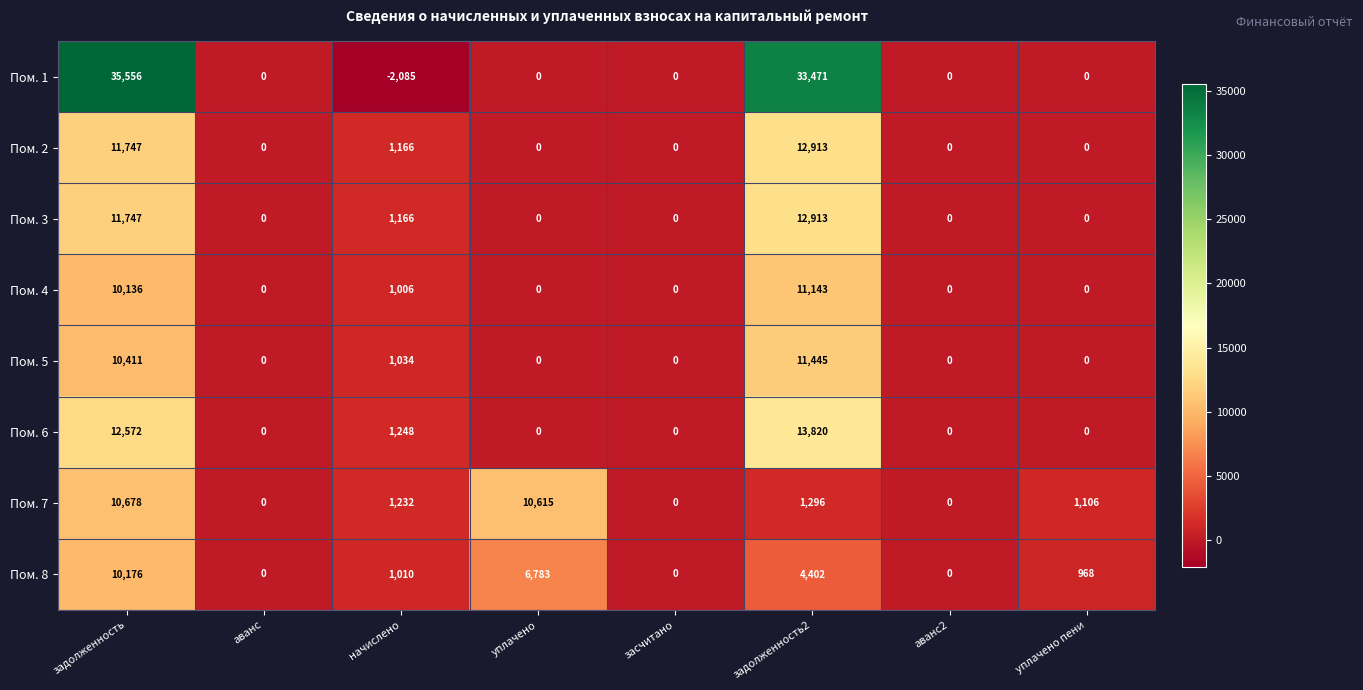

How many series are shown in this chart?

8